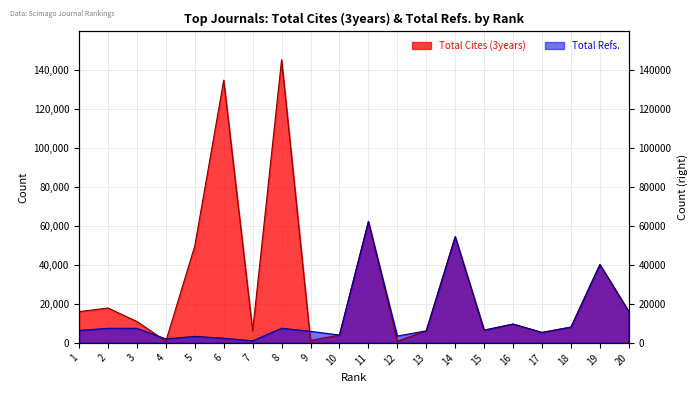

What is the sum of all Total Refs. values?

259925